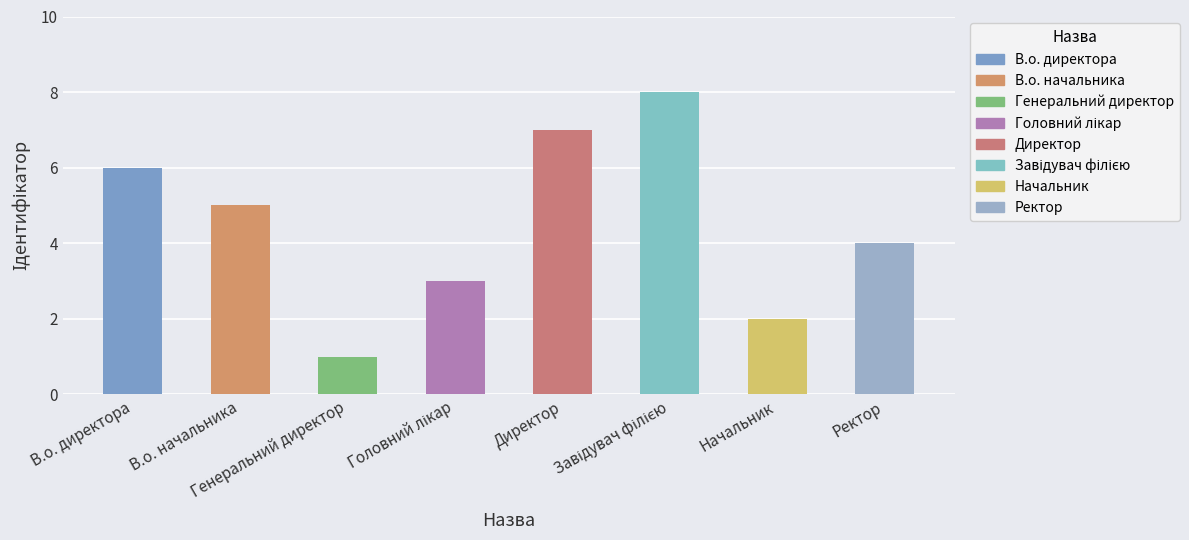

Reading right to left, transcribe all the data shown in this chart.

4	2	8	7	3	1	5	6